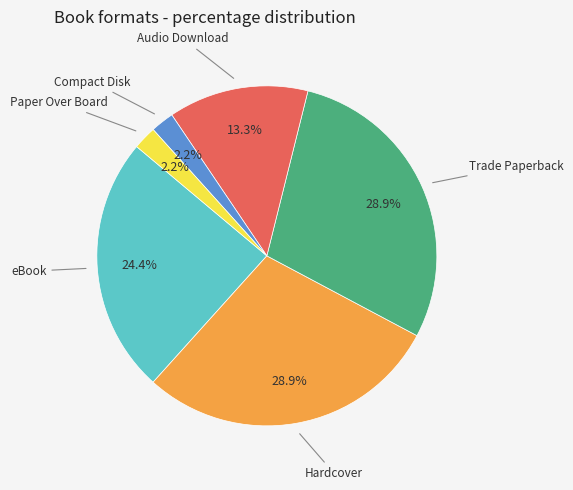

Which has a higher value, Compact Disk or eBook?

eBook